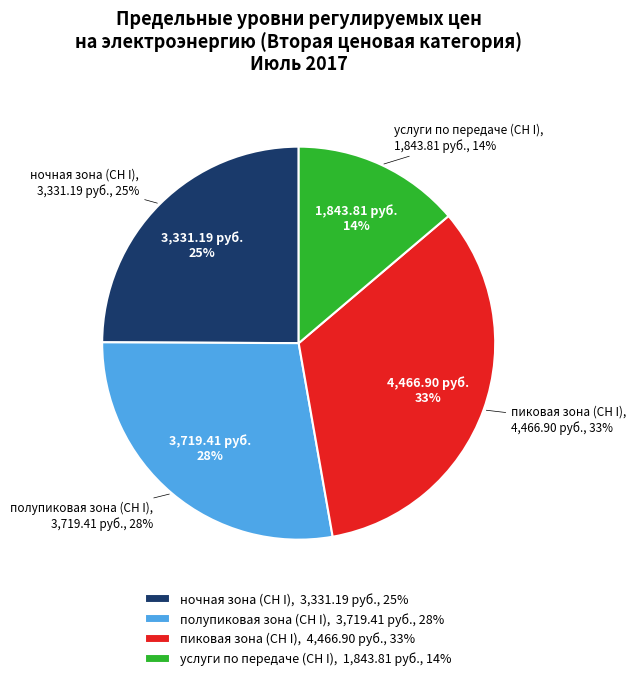

Does ночная зона (СН I) represent more than half of the total?

No